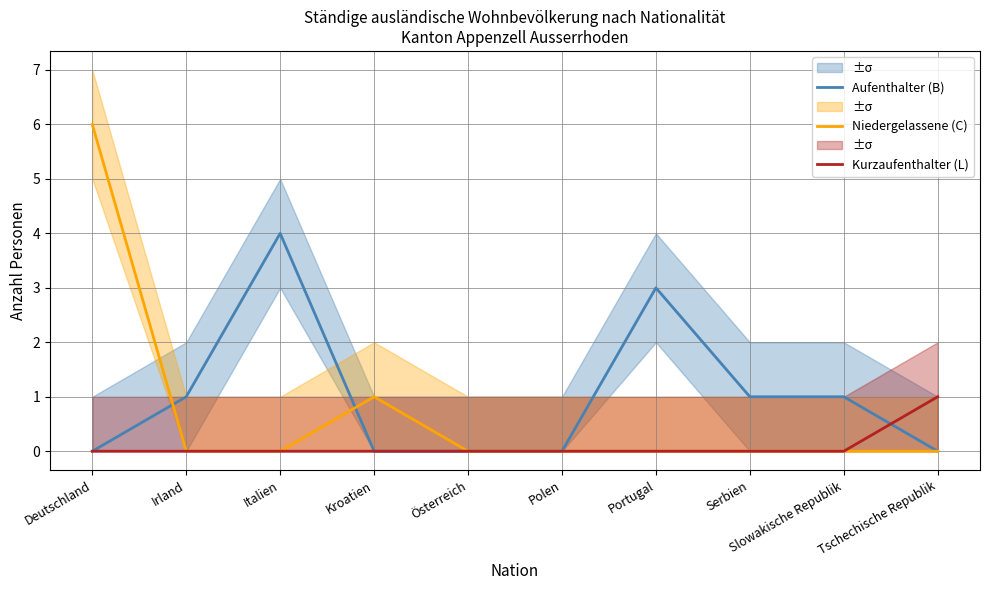

At Portugal, list the series in order from smallest to largest.

Niedergelassene (C), Kurzaufenthalter (L), Aufenthalter (B)